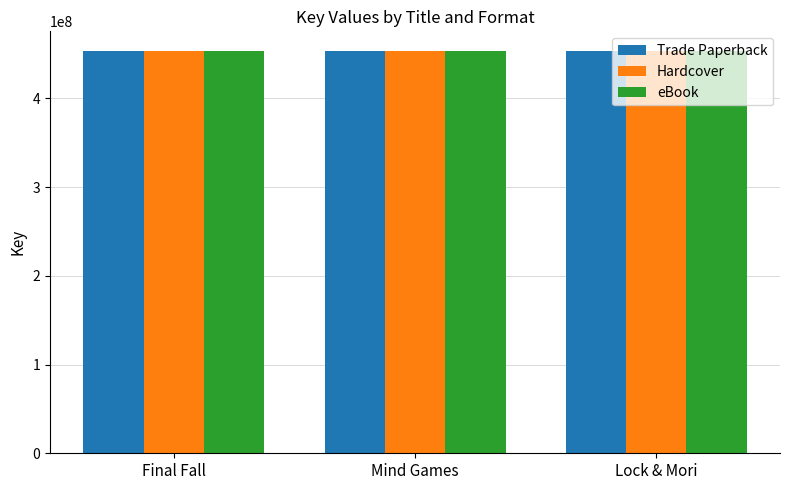

What is the highest value of the Trade Paperback series?

452869129